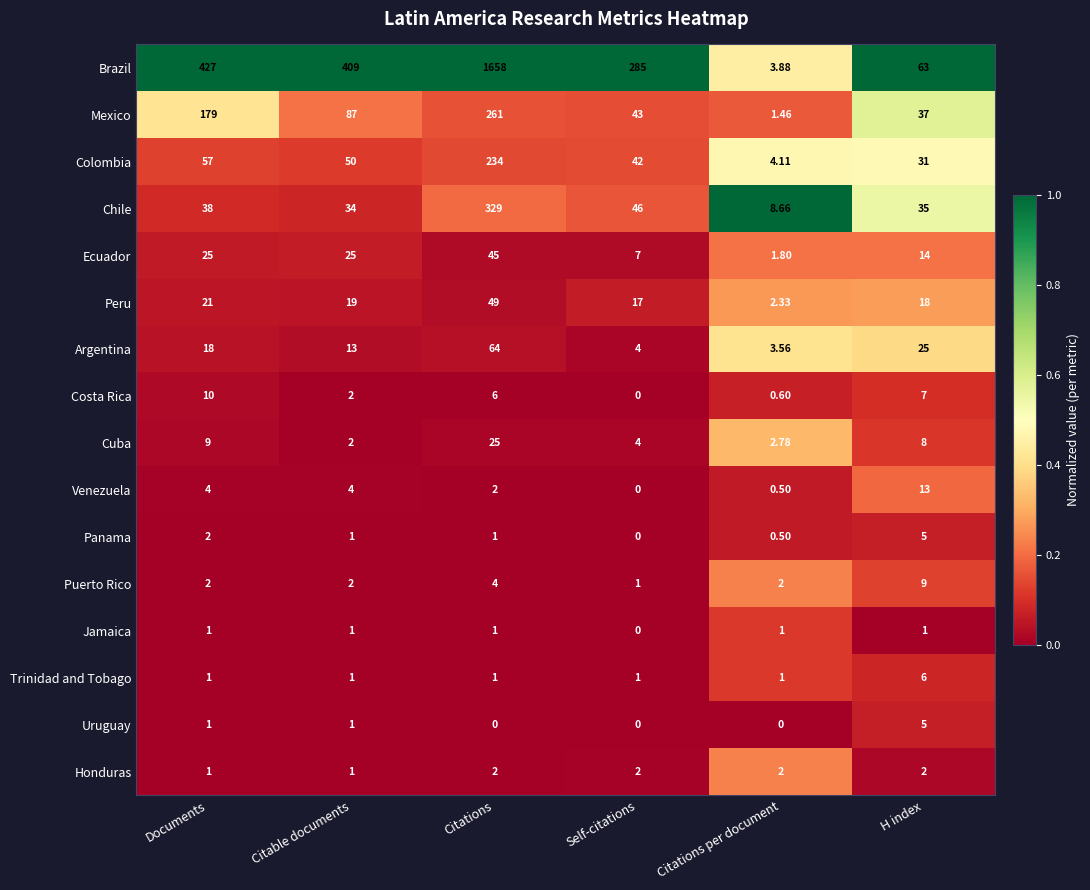

What is the spread (max minus min) of values at Self-citations?

285.0